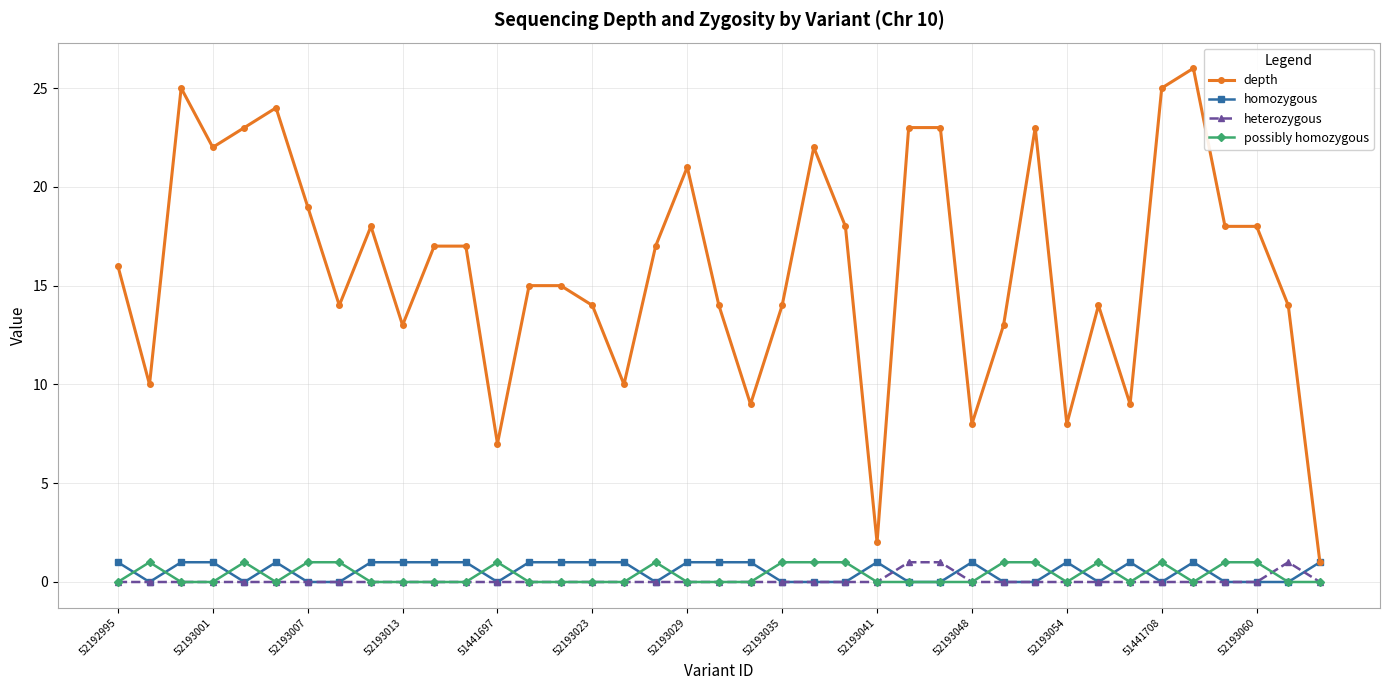

Which series has the largest total across all categories?

depth